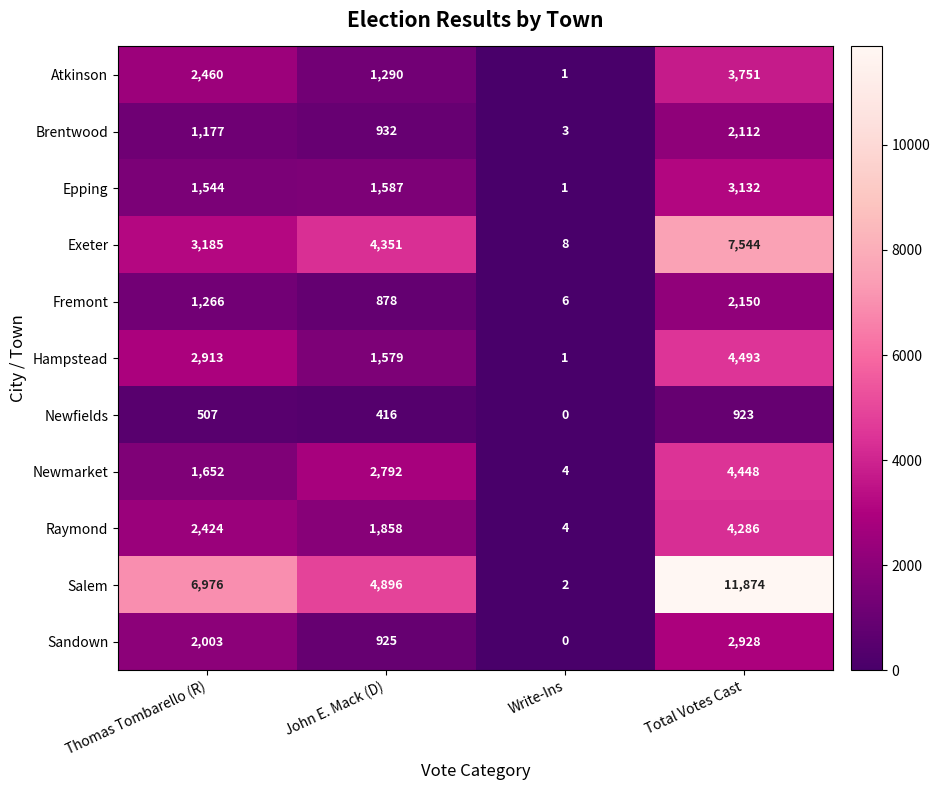

The Atkinson series shows 1 at Write-Ins. True or false?

True